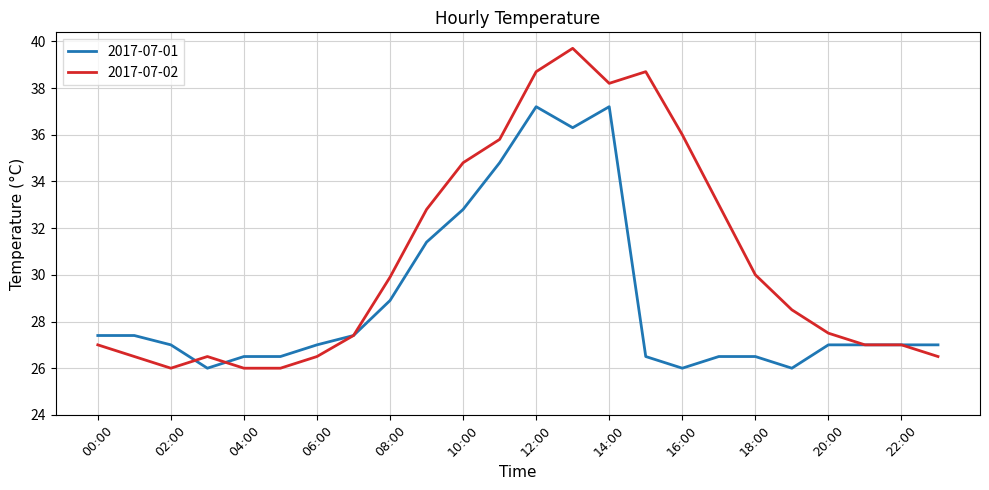

Which series has the largest total across all categories?

2017-07-02